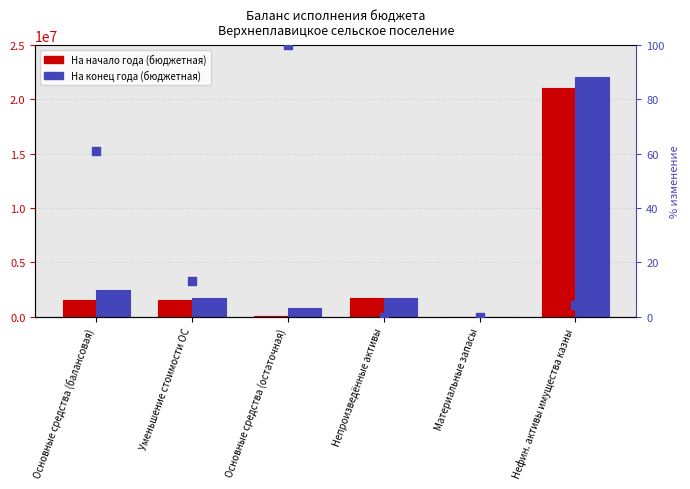

At which category is the sum across all series the highest?

Нефин. активы имущества казны